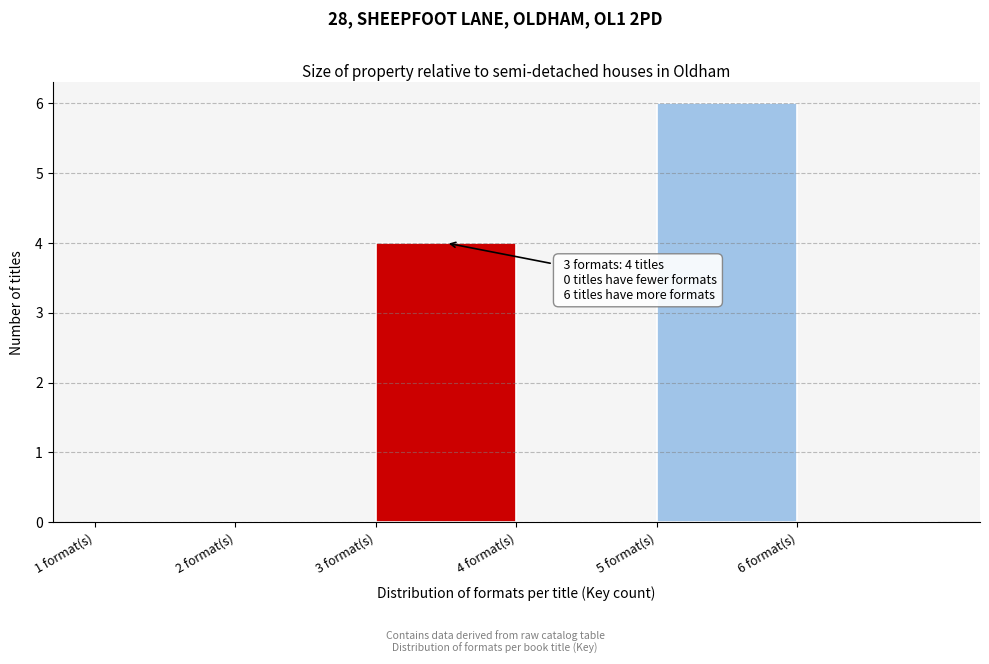

Over which range of the x-axis is the bar tallest?

5 to 6